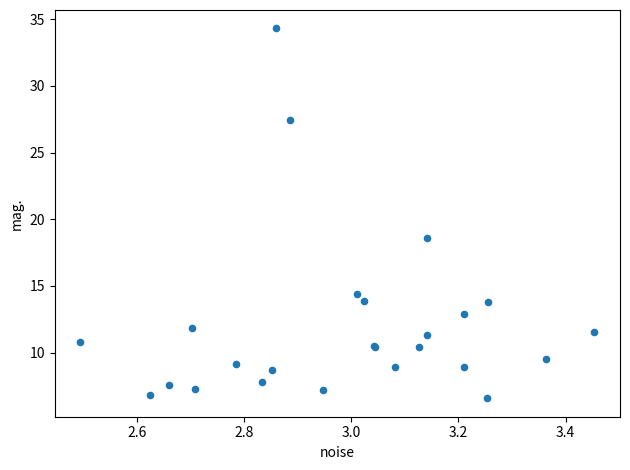

What Y value in the scatter plot is closest to 20?

18.6